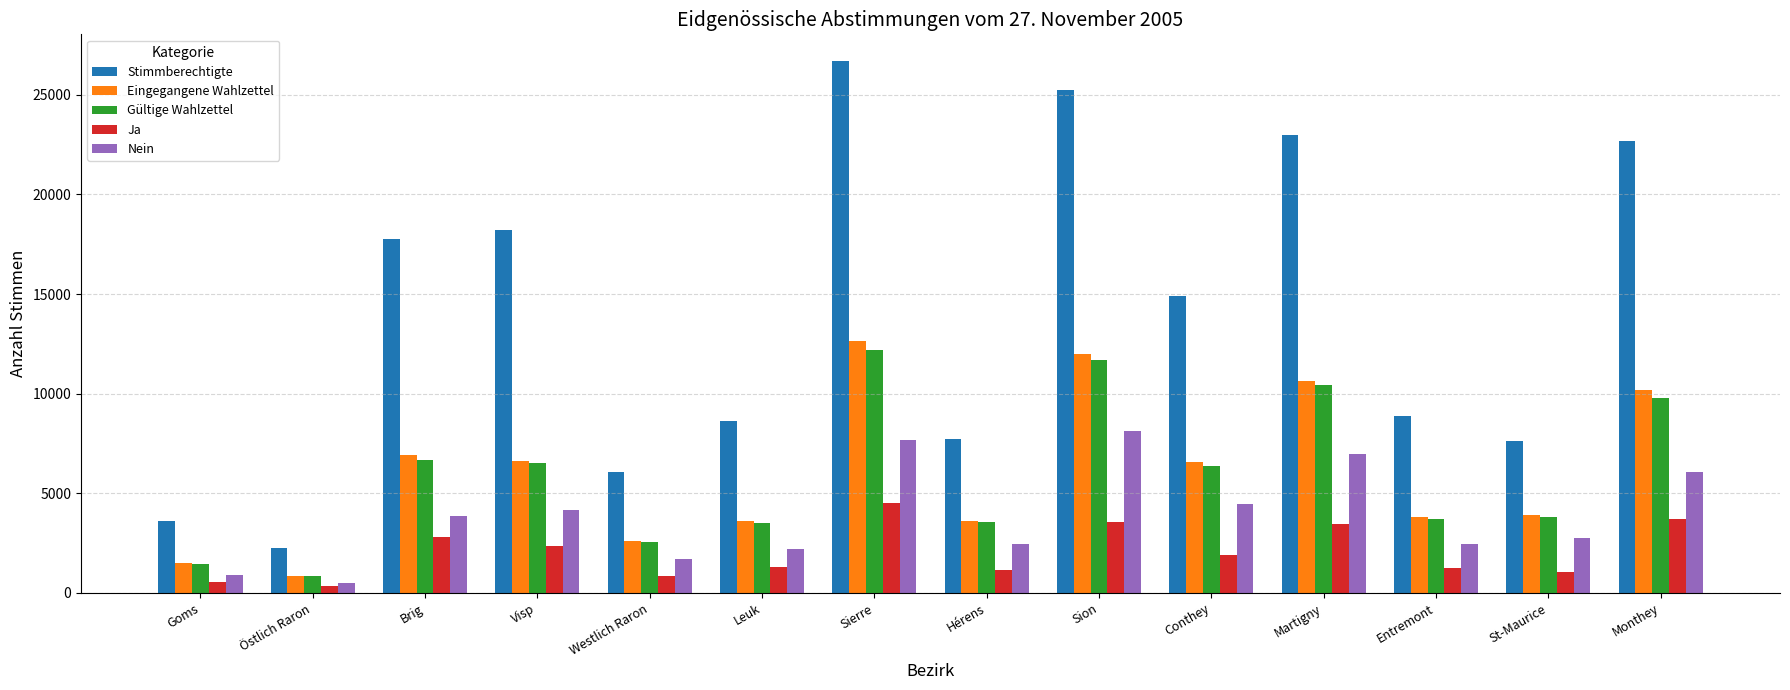

How many bars are there in total?

70